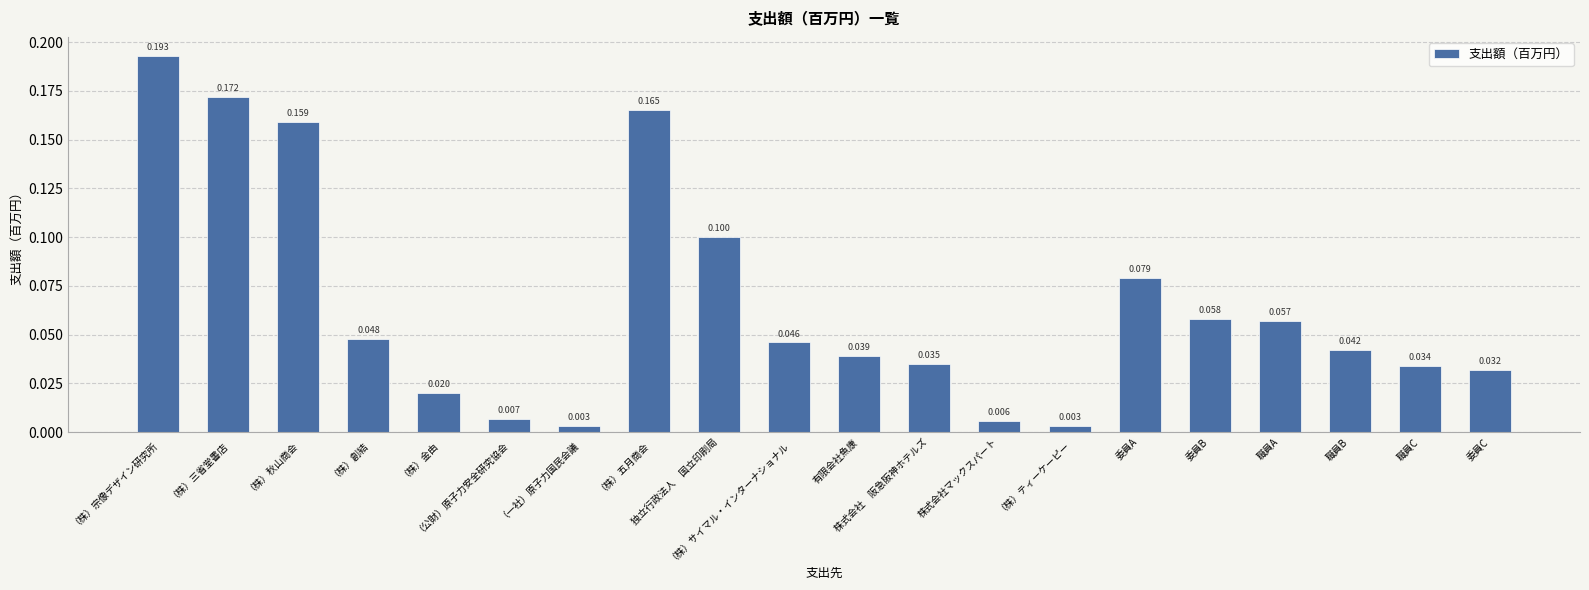

The chart shows a value of 0.2 at （株）三省堂書店. True or false?

False